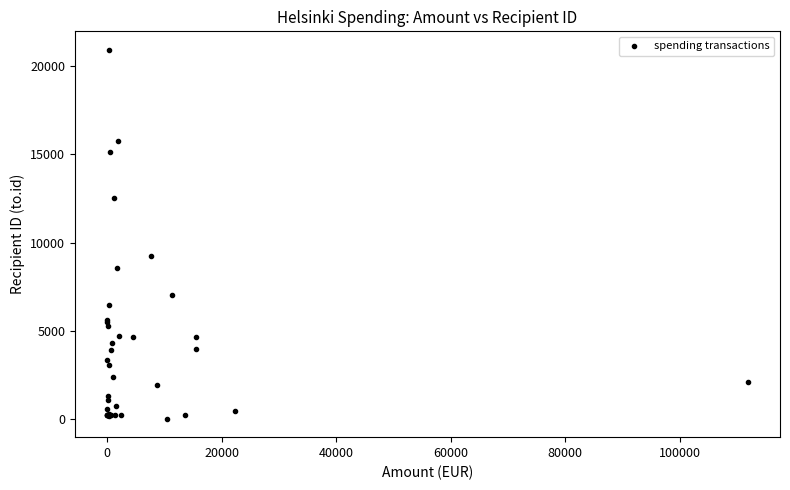

What Y value in the scatter plot is closest to 10473?

9255